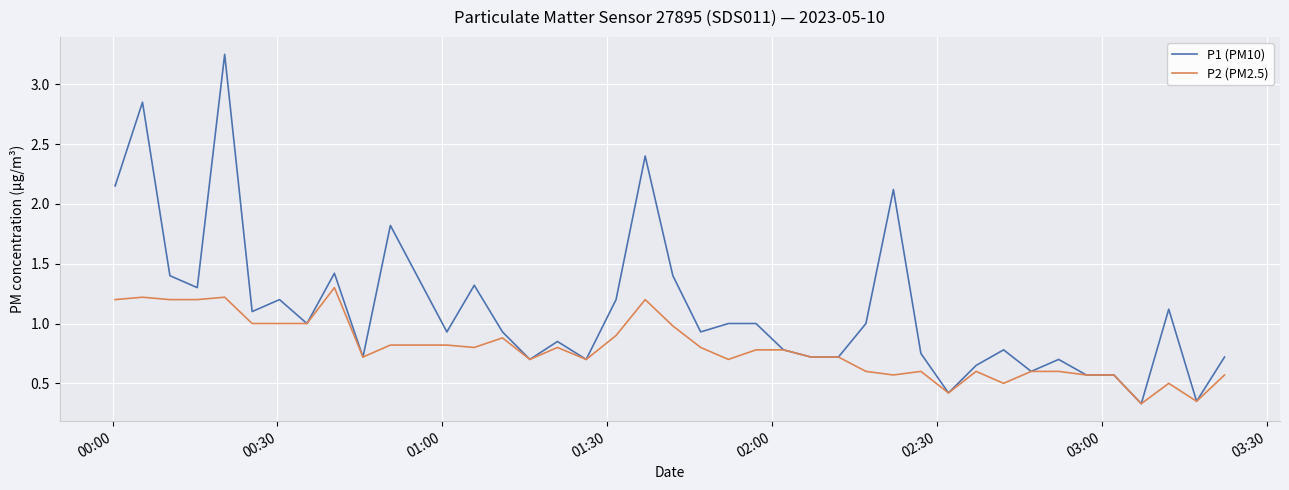

Which series has the largest range (max minus min)?

P1 (PM10)